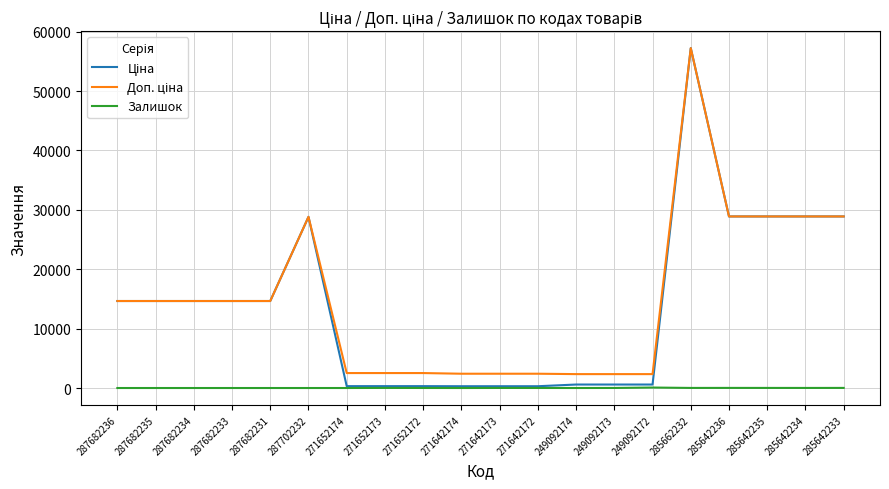

At which category is the sum across all series the highest?

285662232